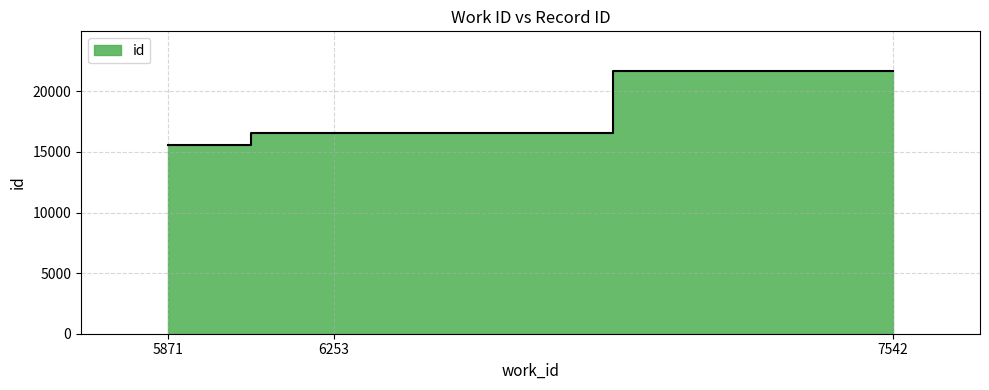

Does the chart have visible grid lines?

Yes